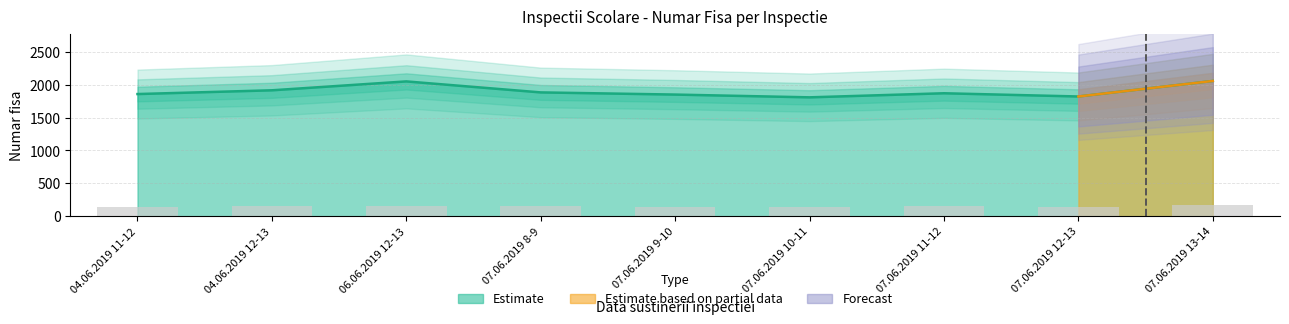

Reading left to right, what are all the values shown in this chart?

04.06.2019 11-12=1857	04.06.2019 12-13=1914	06.06.2019 12-13=2049	07.06.2019 8-9=1882	07.06.2019 9-10=1849	07.06.2019 10-11=1807	07.06.2019 11-12=1869	07.06.2019 12-13=1820	07.06.2019 13-14=2056